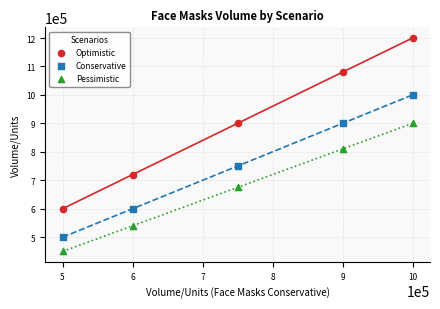

Which series reaches the maximum Y coordinate?

Optimistic